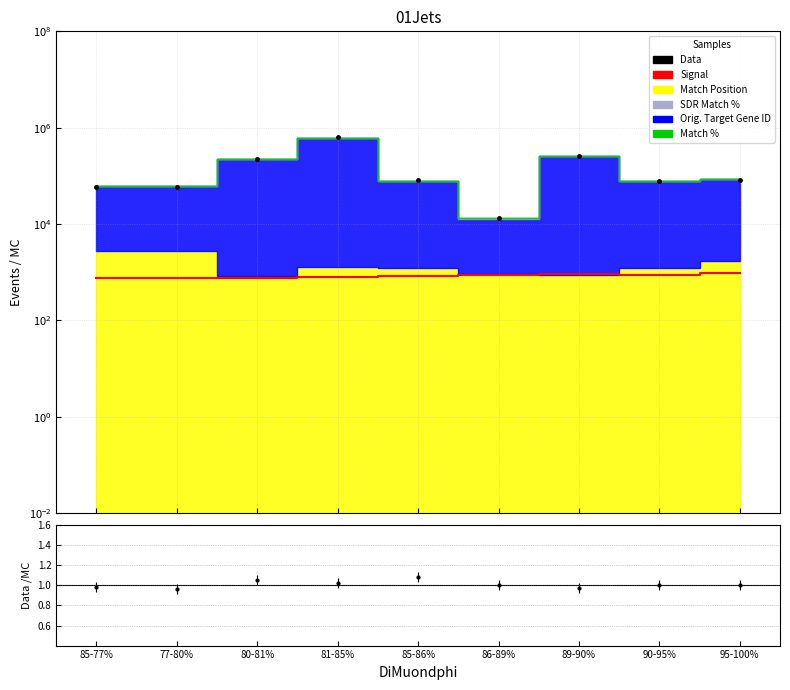

Is it true that the value at 85-86% is 567?

False